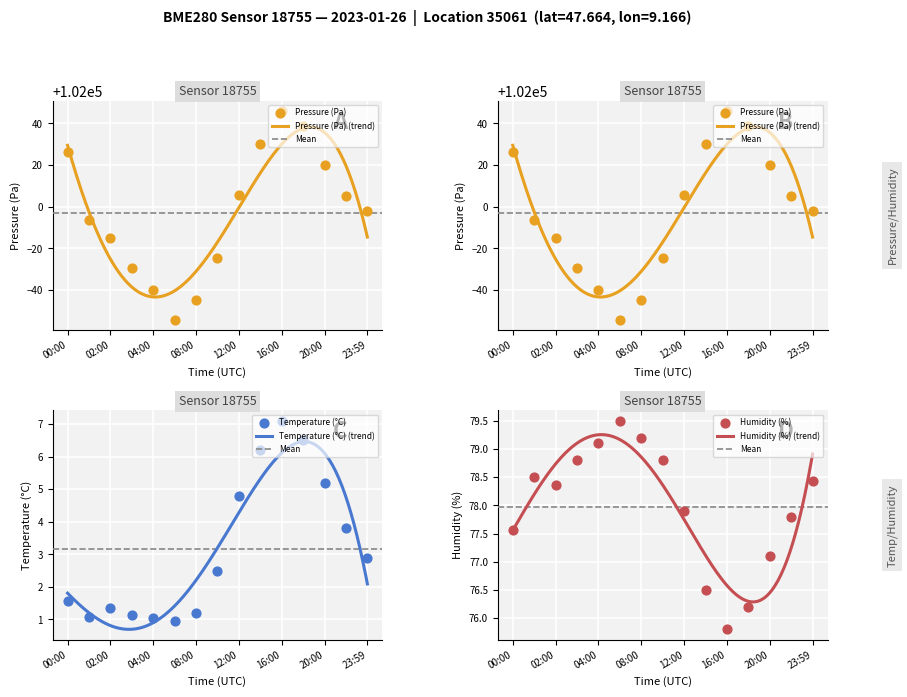

Which series reaches the maximum Y coordinate?

pressure